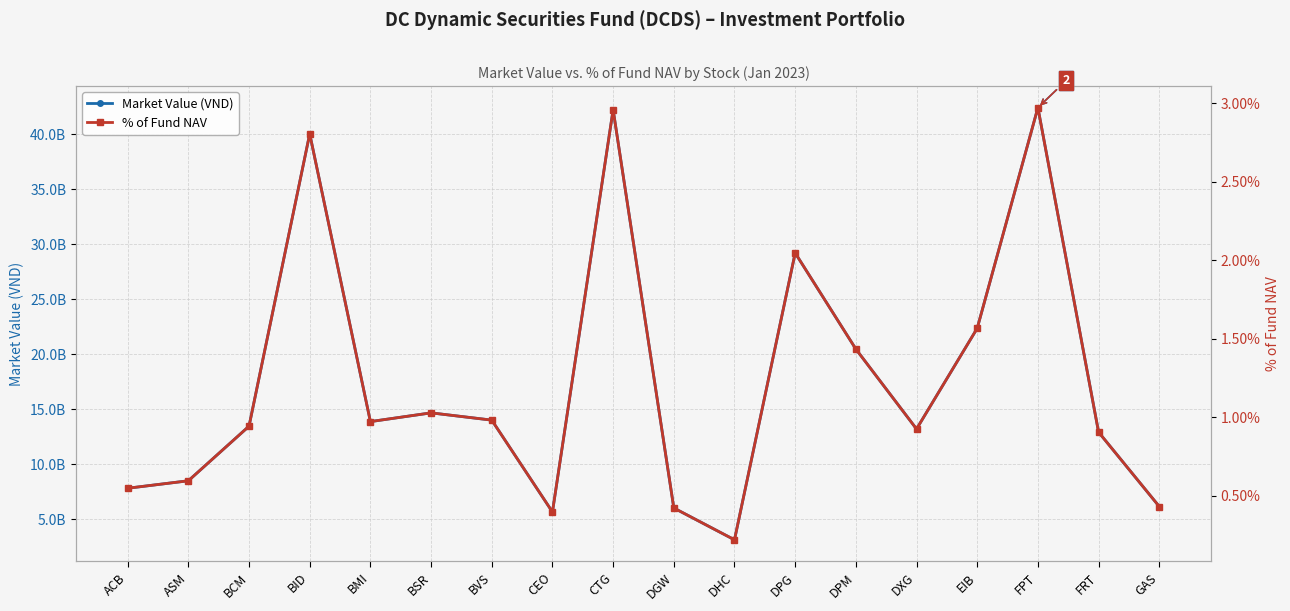

What is the difference between the Market Value (VND) values at DGW and DHC?

2891750800.0